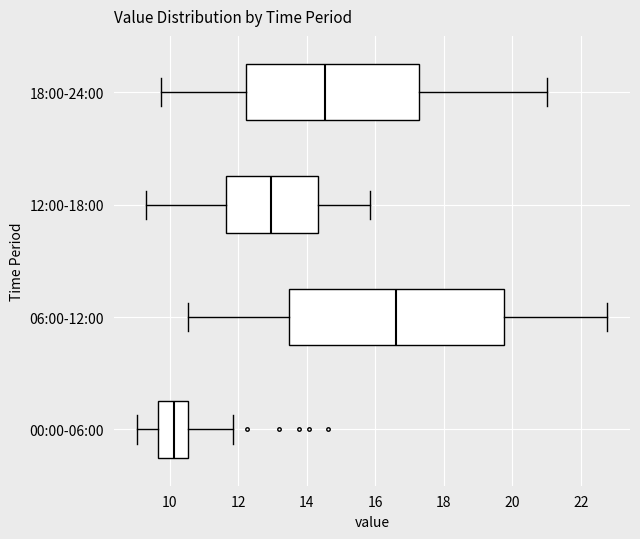

Which box is the widest, from its left edge to its right edge?

06:00-12:00